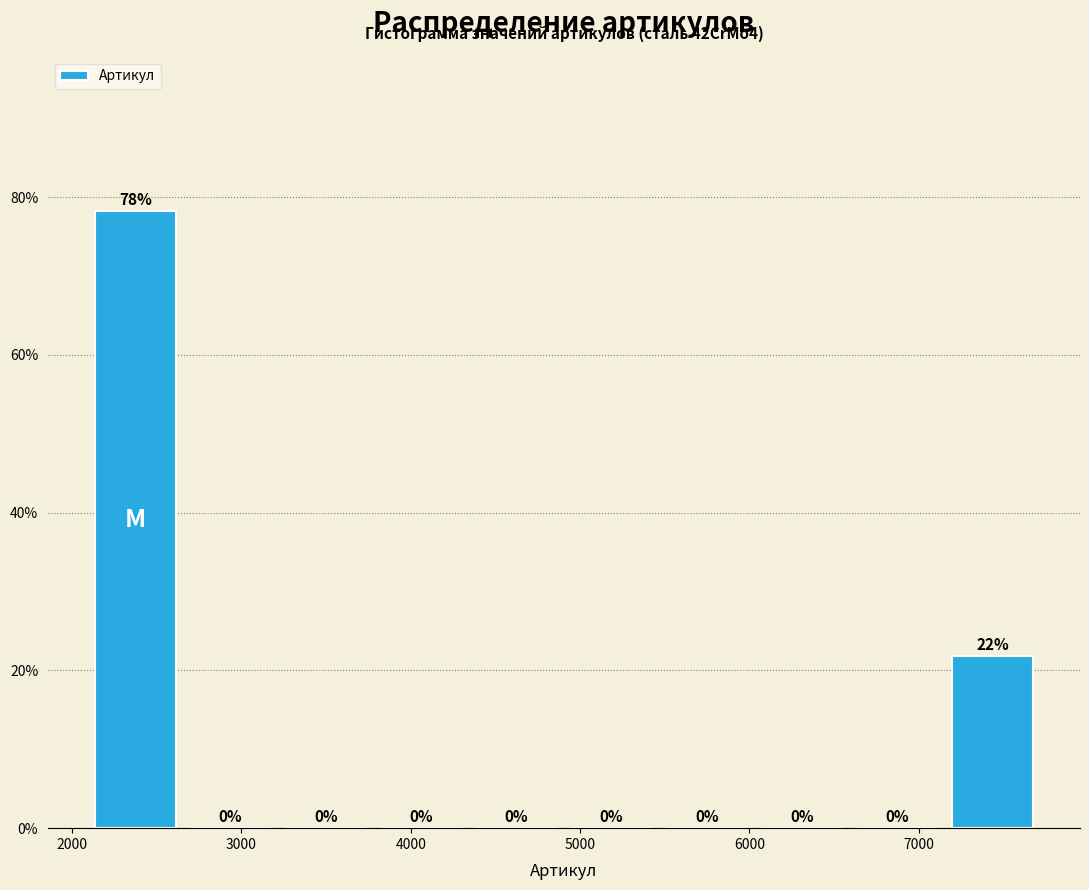

Which range on the x-axis has the tallest bar?

2100 to 2700